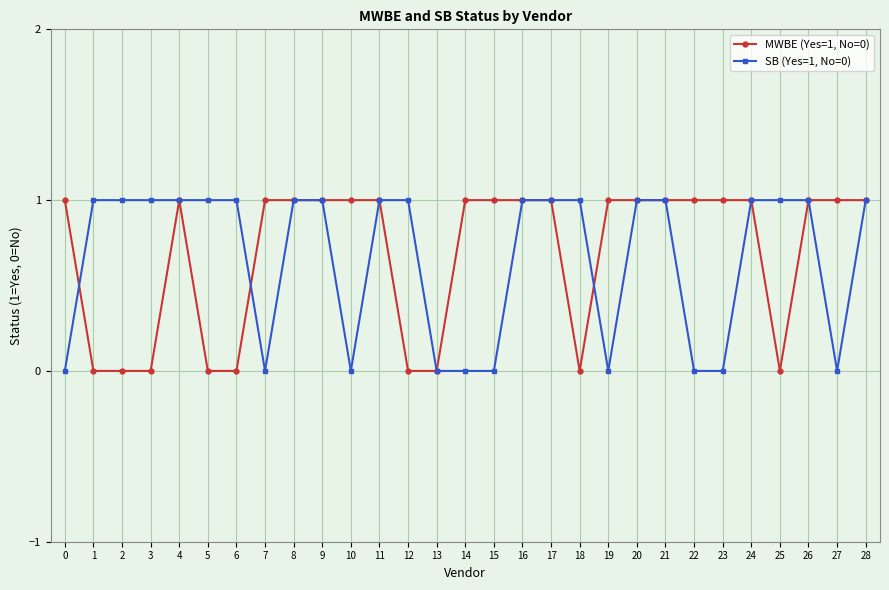

What is the value of the MWBE (Yes=1, No=0) point at the 27th from the left?

1